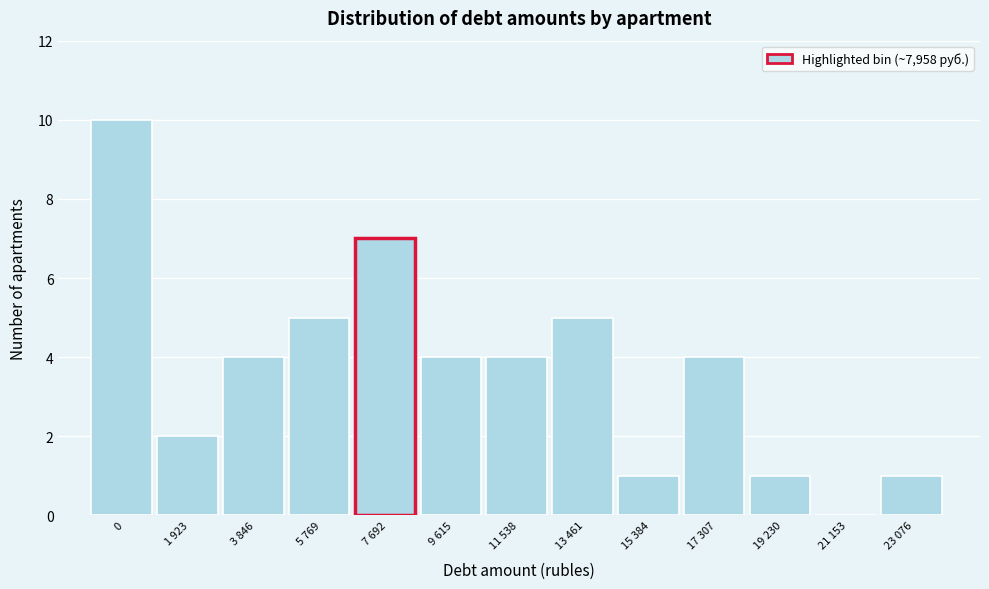

Reading right to left, list all the values displayed in this chart.

23 076=1	21 153=0	19 230=1	17 307=4	15 384=1	13 461=5	11 538=4	9 615=4	7 692=7	5 769=5	3 846=4	1 923=2	0=10